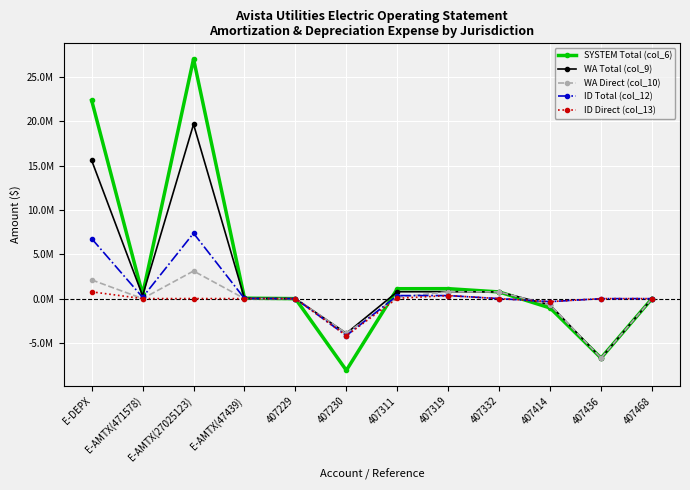

What is the average value of the WA Direct (col_10) series?

-368489